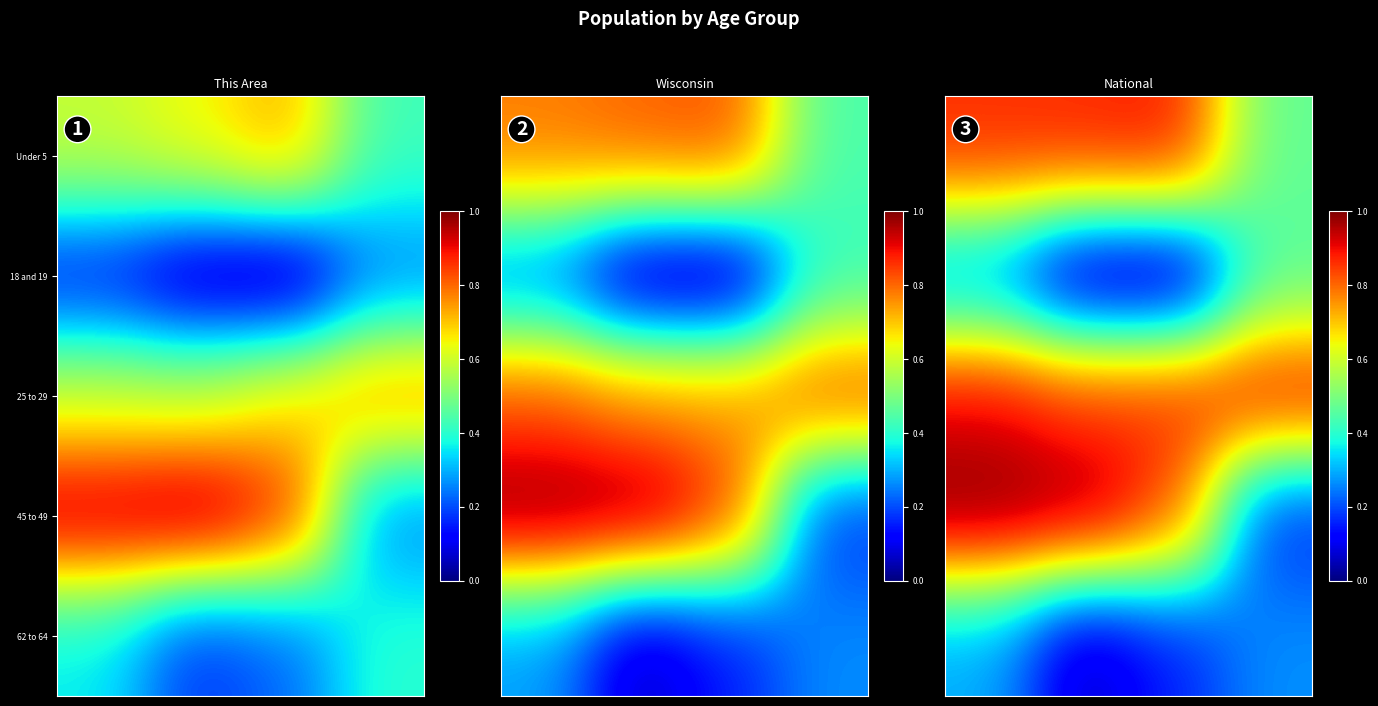

What is the difference between the maximum and minimum values in the 25 to 29 series?

0.1